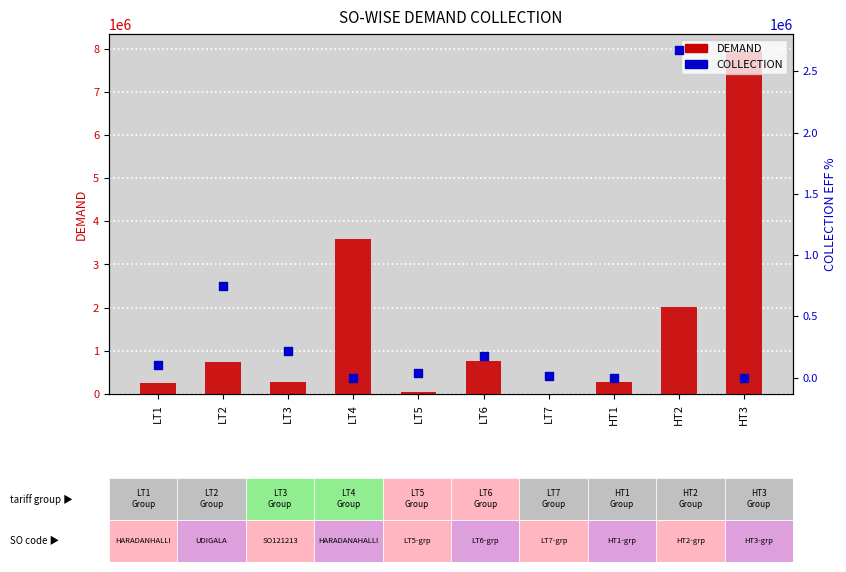

Which series contains the highest Y value?

DEMAND